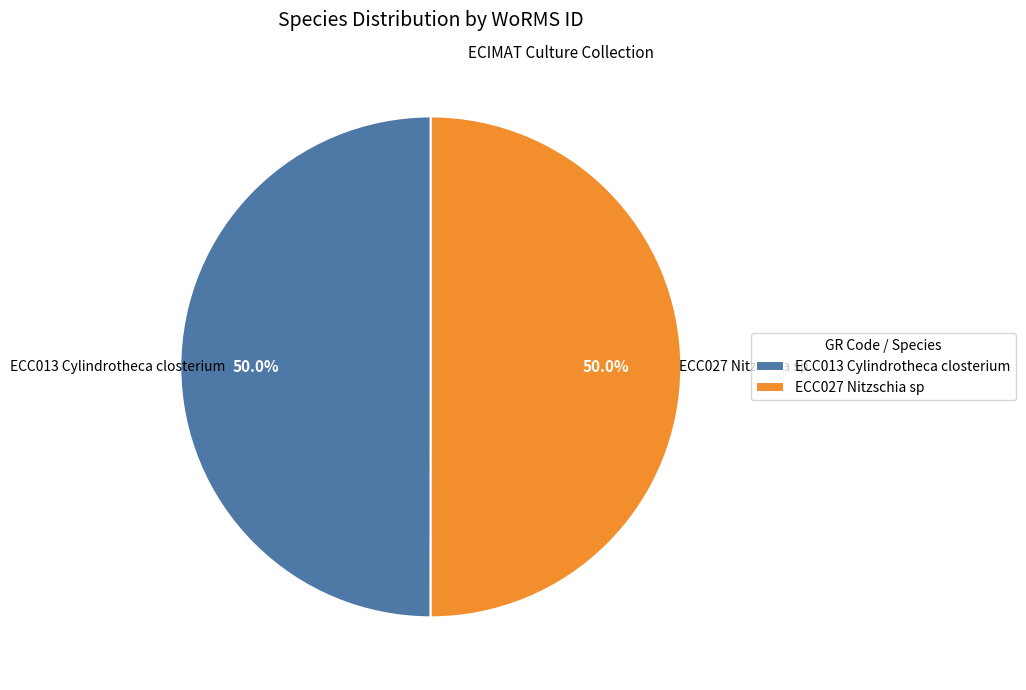

What percentage do ECC027 Nitzschia sp and ECC013 Cylindrotheca closterium together represent?

100.0%